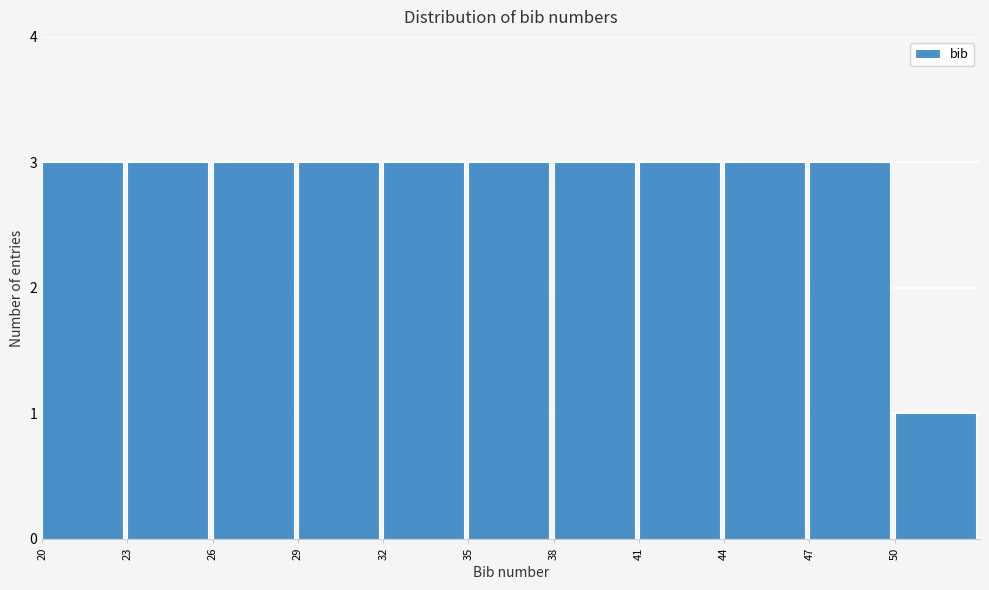

Reading left to right, list every bar in this chart as the range it spans on the x-axis followed by its height. The values are not printed on the chart, so give them approximately, as read against the axis.

20 to 23: 3
23 to 26: 3
26 to 29: 3
29 to 32: 3
32 to 35: 3
35 to 38: 3
38 to 41: 3
41 to 44: 3
44 to 47: 3
47 to 50: 3
50 to 53: 1